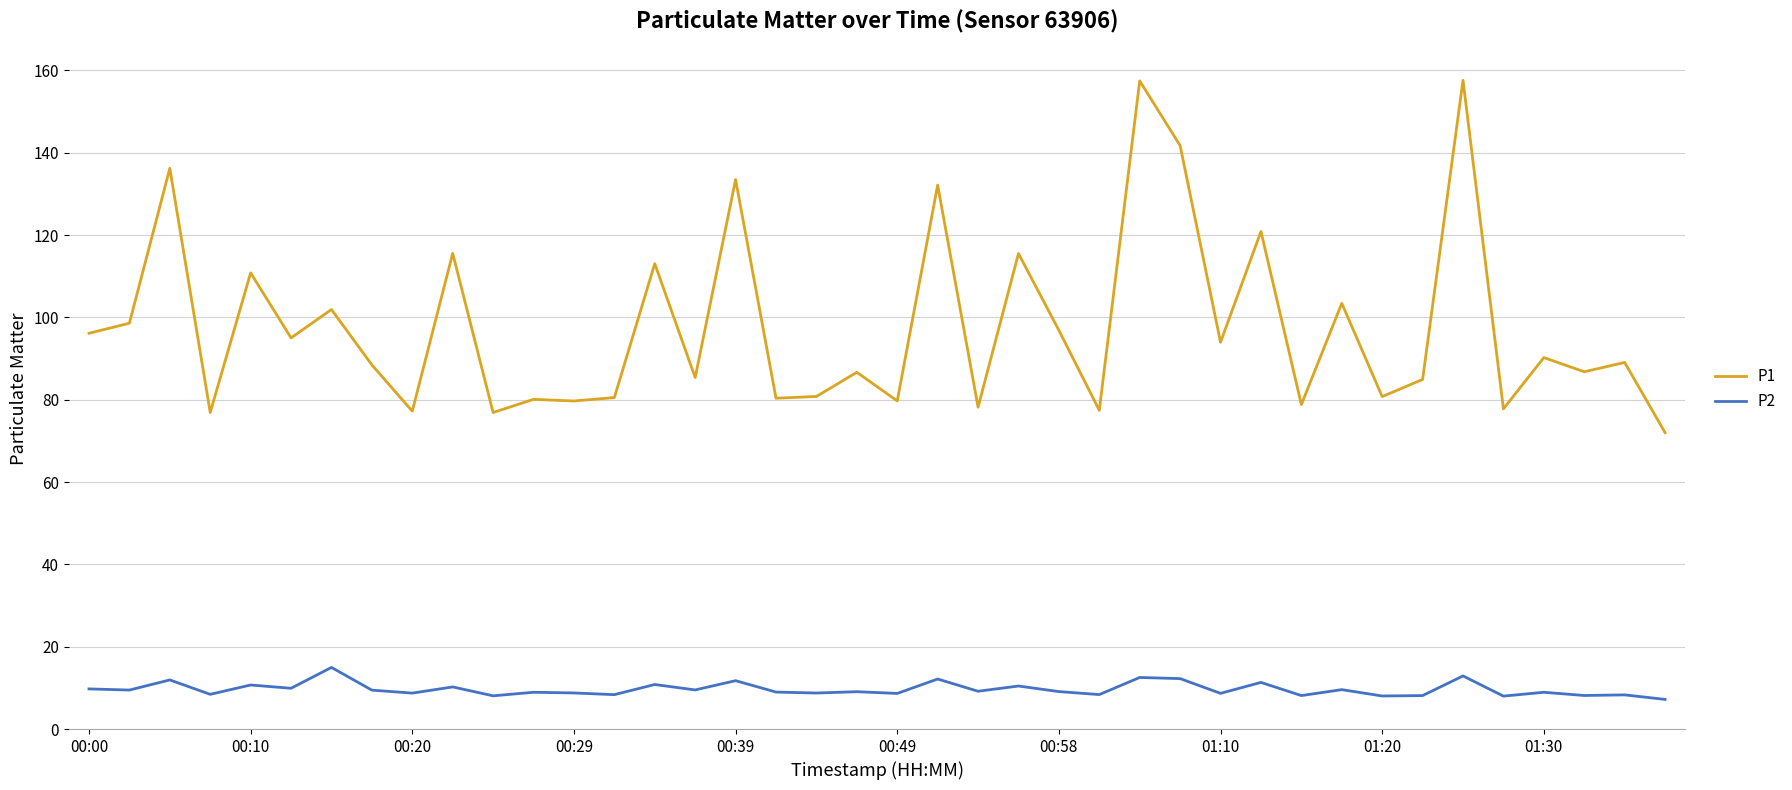

What is the difference between the maximum and minimum values in the P1 series?

85.6